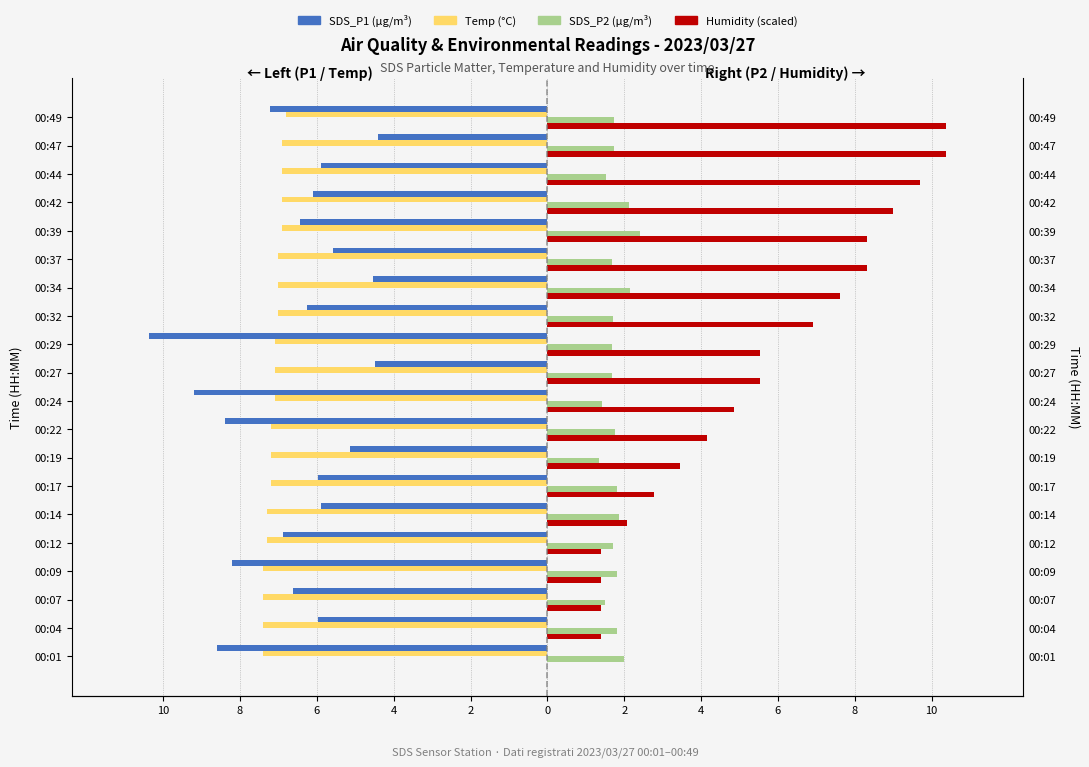

Is it true that Temp equals -7.4 at 00:09?

True